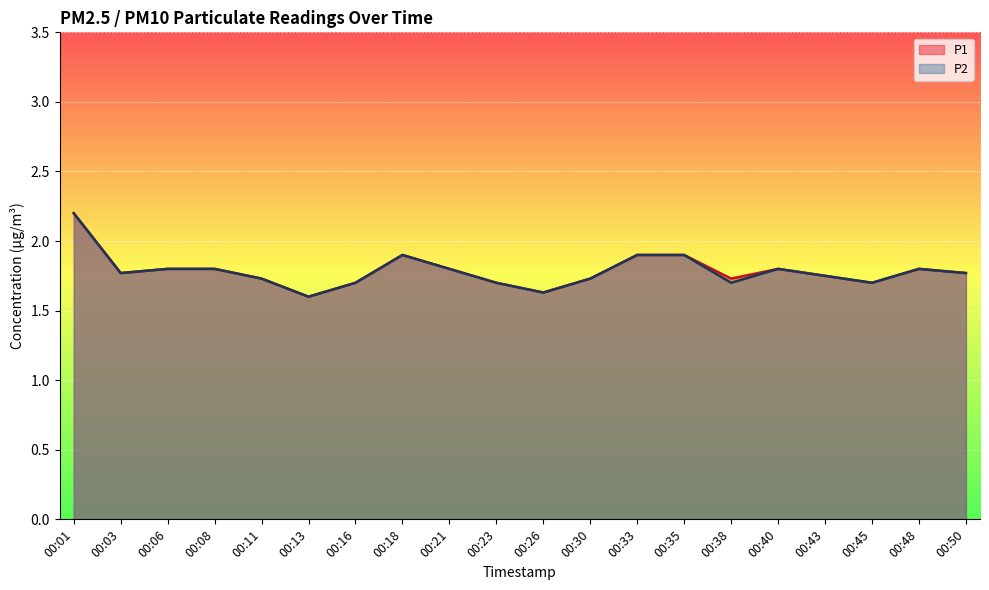

Read the P1 value at 00:33.

1.9